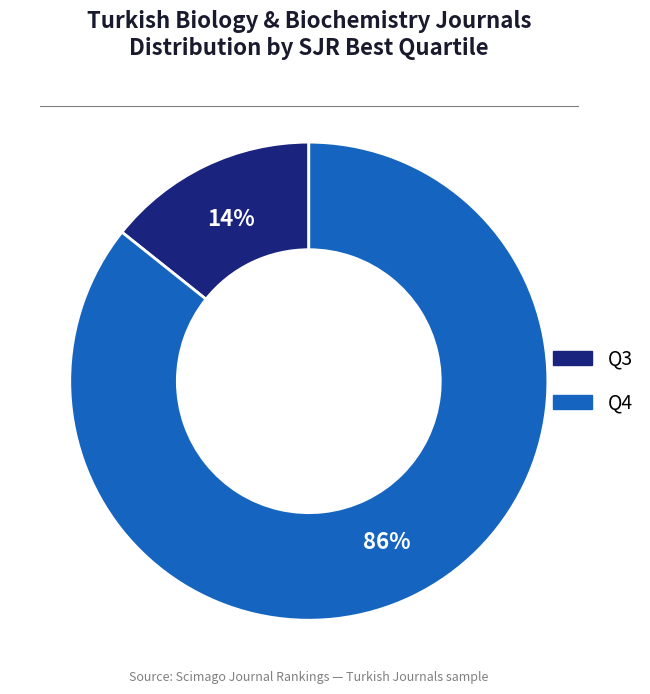

Does Q4 account for over 50% of the chart?

Yes